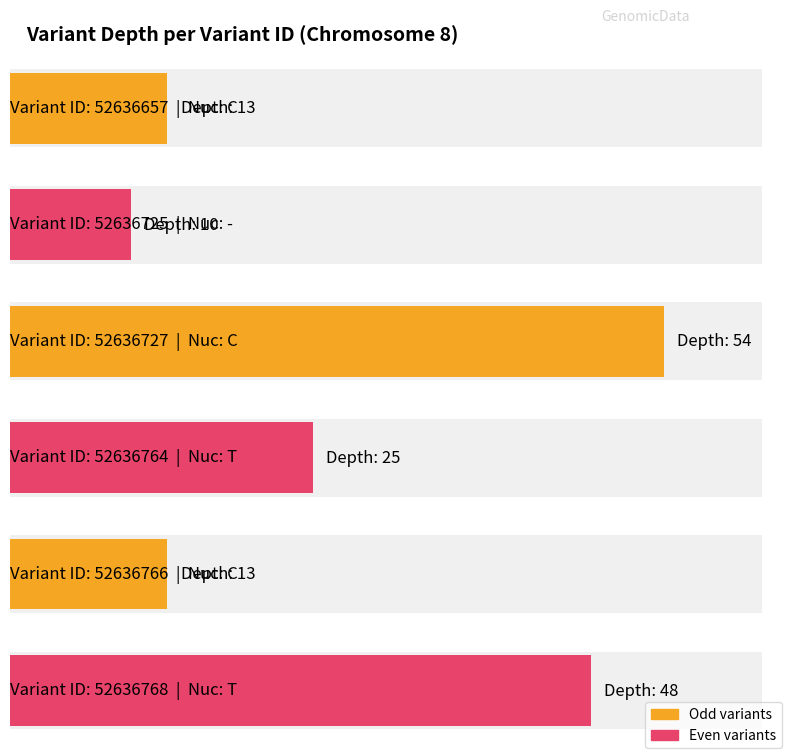

Does the chart contain any negative values?

No